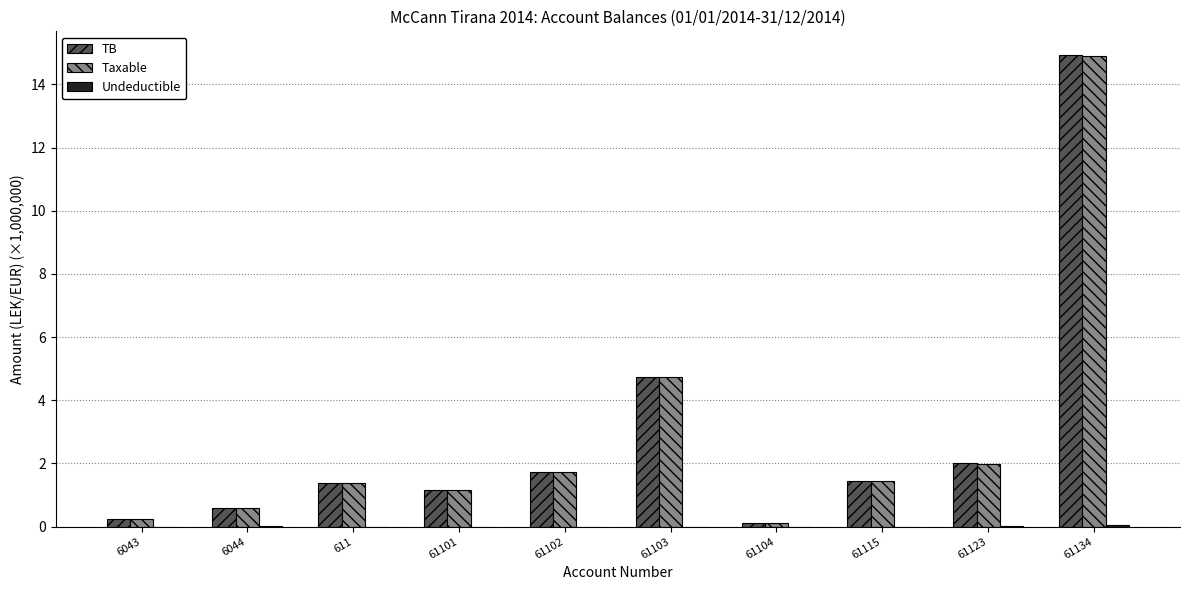

Which series has the largest range (max minus min)?

TB